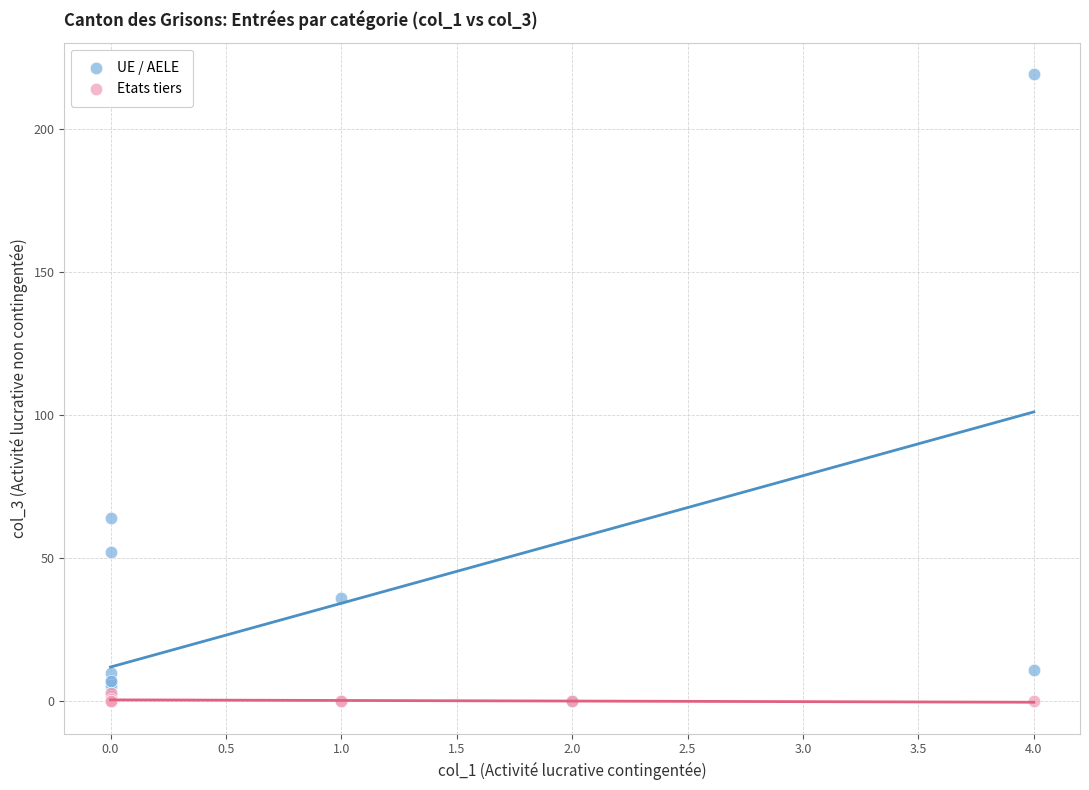

What are all the series names shown in the legend?

UE / AELE, Etats tiers